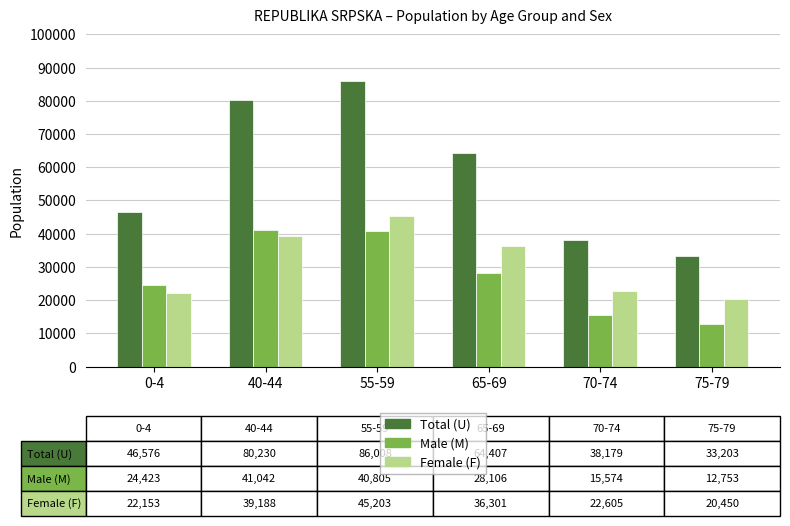

Is the value of Male (M) at 65-69 greater than the value of Female (F) at 75-79?

Yes